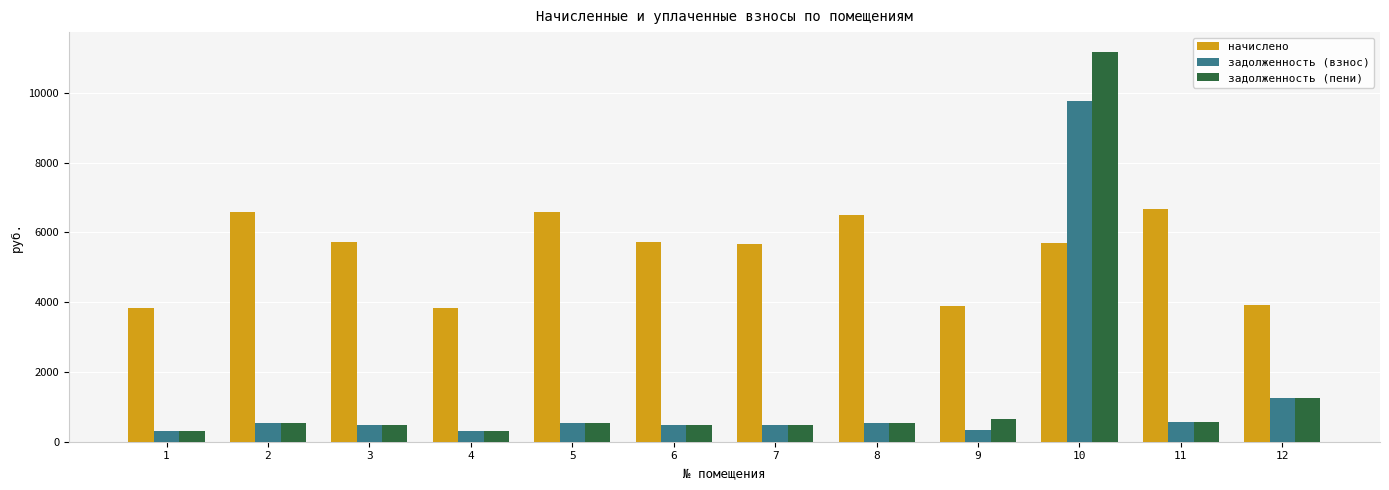

At how many categories does at least one series exceed 7111?

1